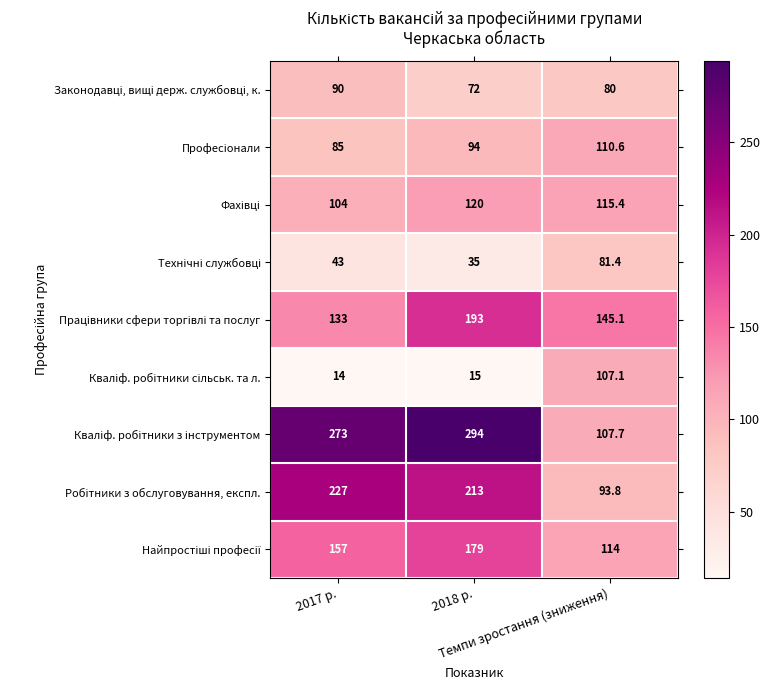

Which label corresponds to the largest value in the chart?

2018 р.